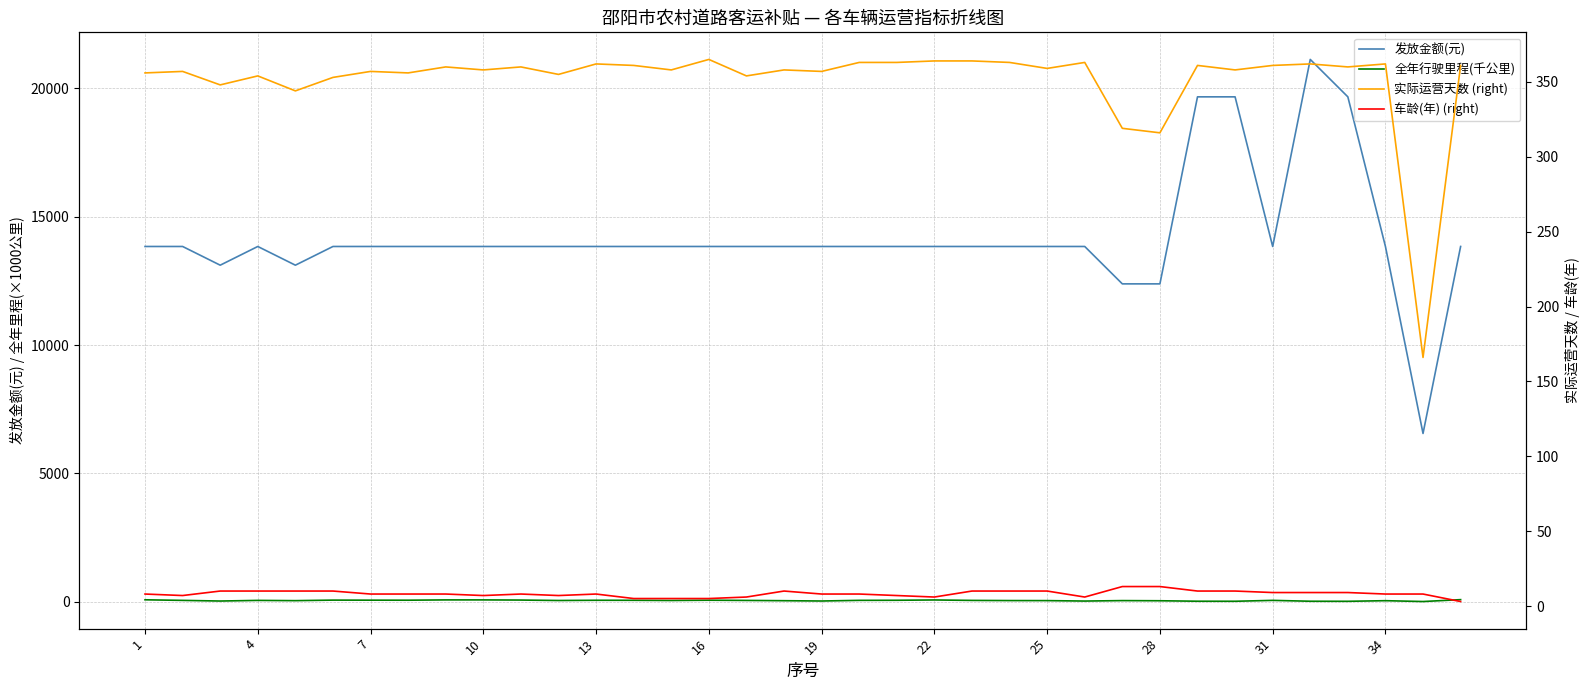

Which series has the largest range (max minus min)?

发放金额(元)